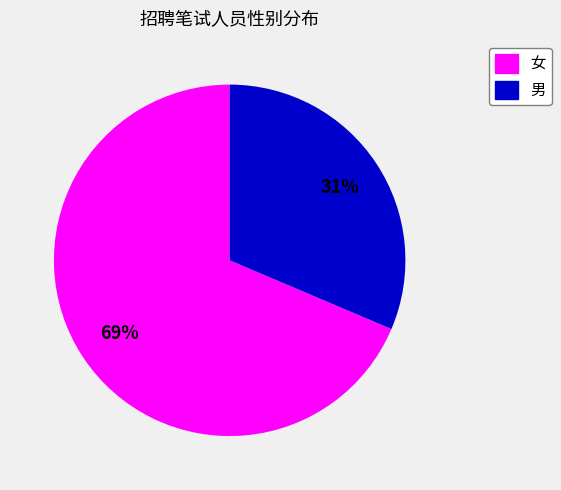

The 女 slice represents 63% of the pie. True or false?

False